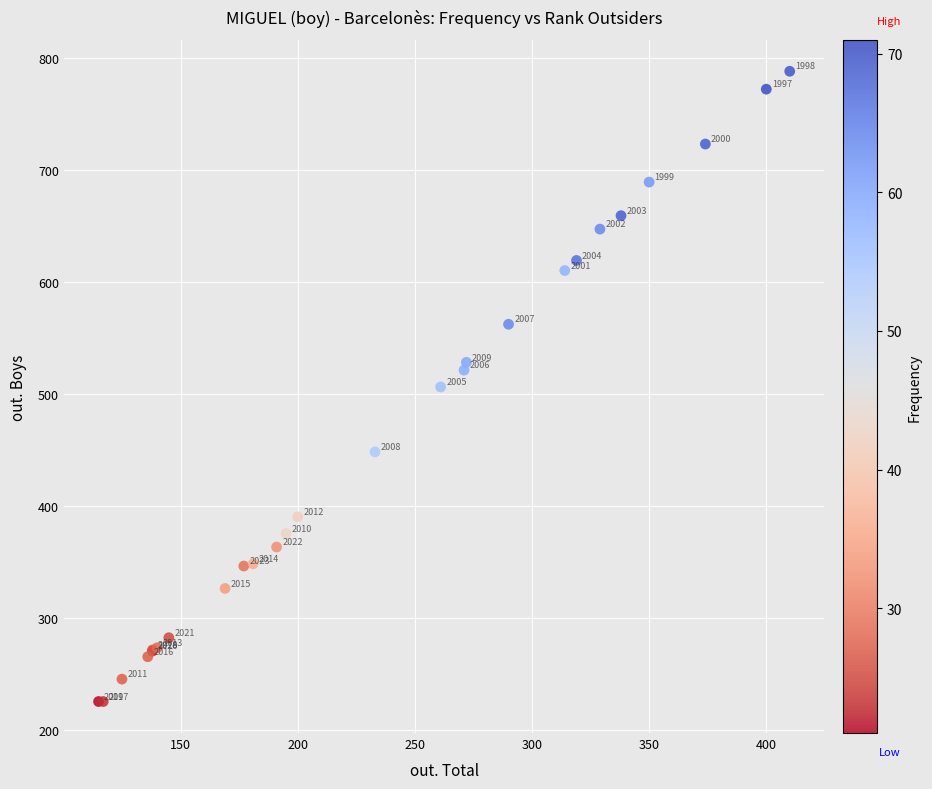

What Y value in the scatter plot is closest to 506?

506